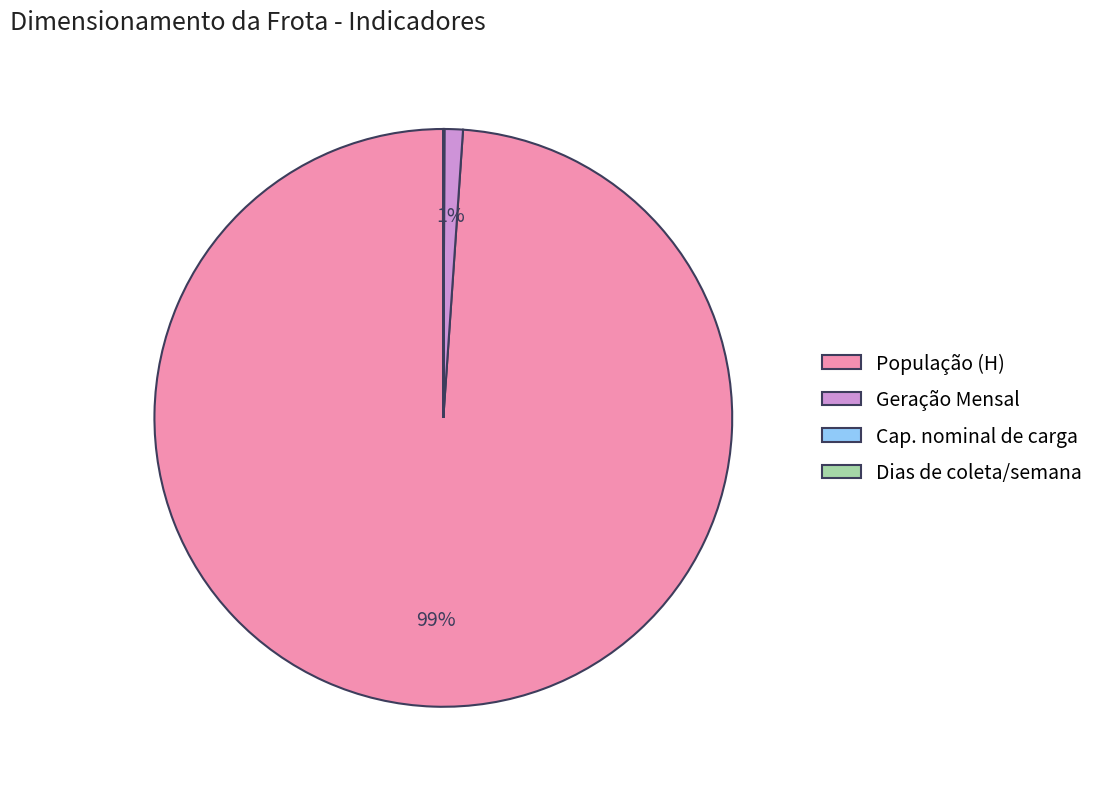

Is it true that Geração Mensal is 11% of the pie?

False